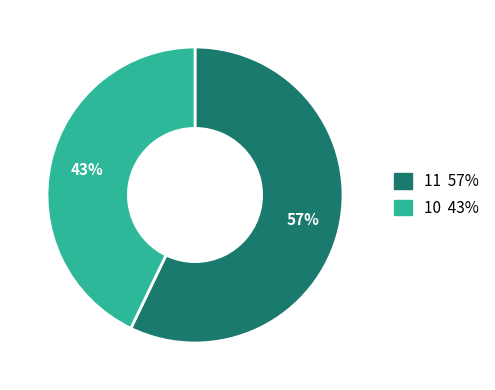

The 11 57% slice represents 57% of the pie. True or false?

True